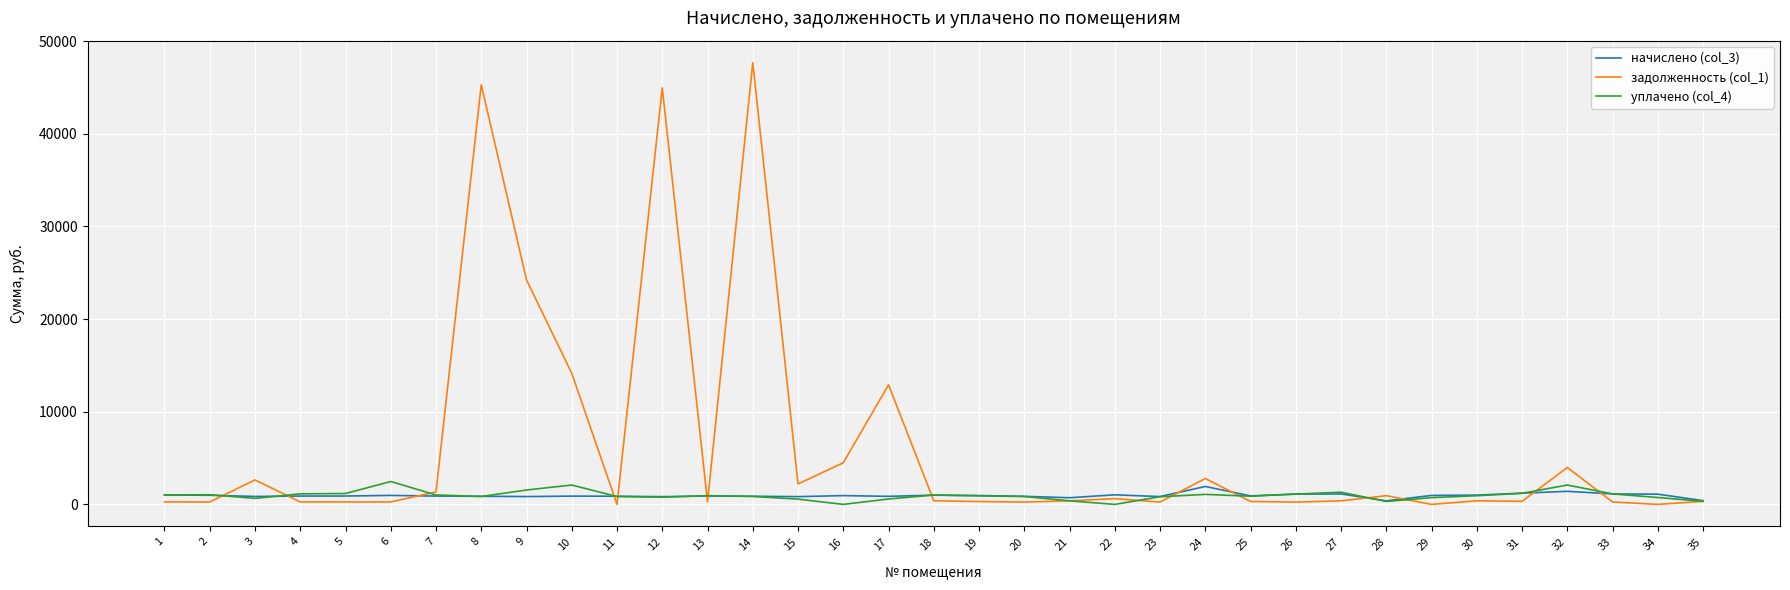

Which series has the largest total across all categories?

задолженность (col_1)